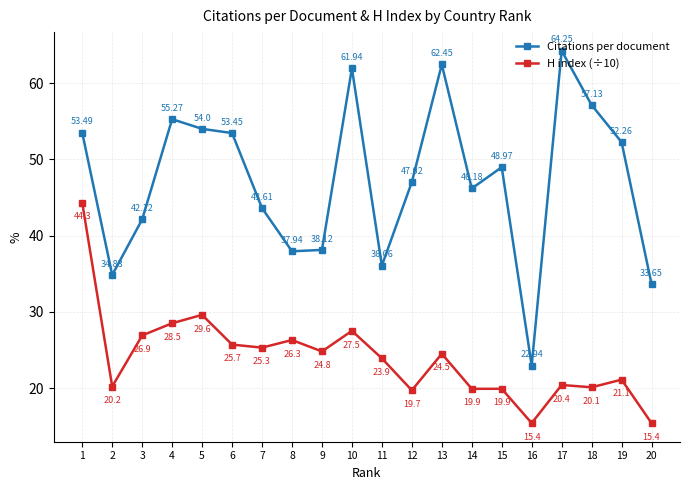

What is the difference between the highest and lowest values at 4?

26.8